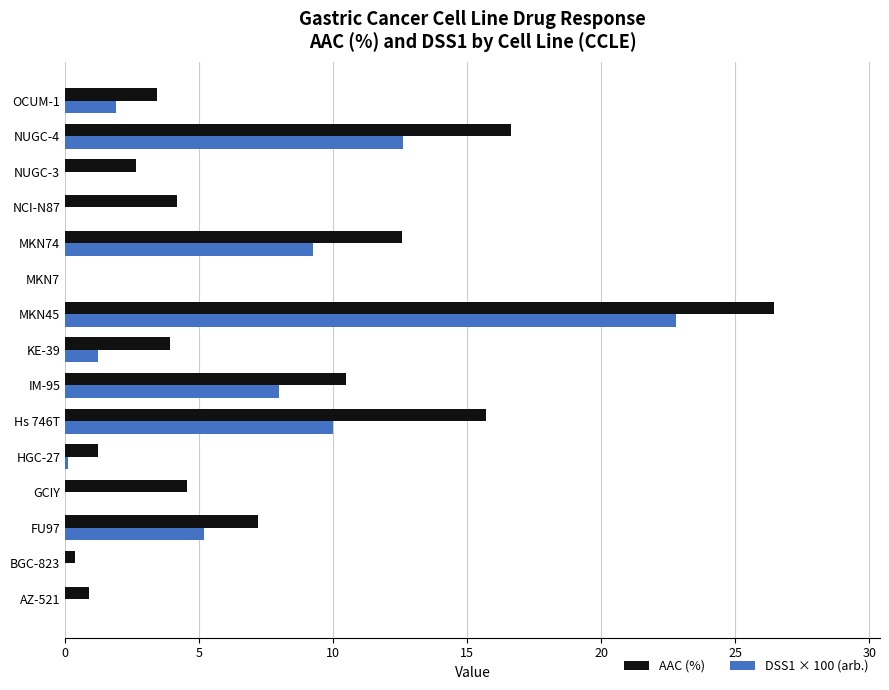

What is the maximum value for AAC (%)?

26.4